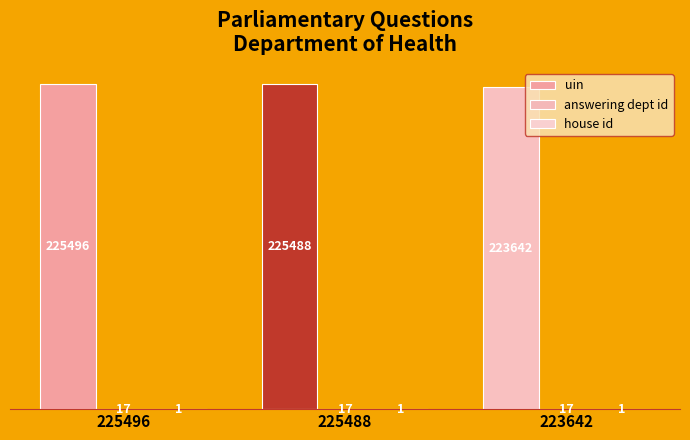

How many data points does each series have?

3